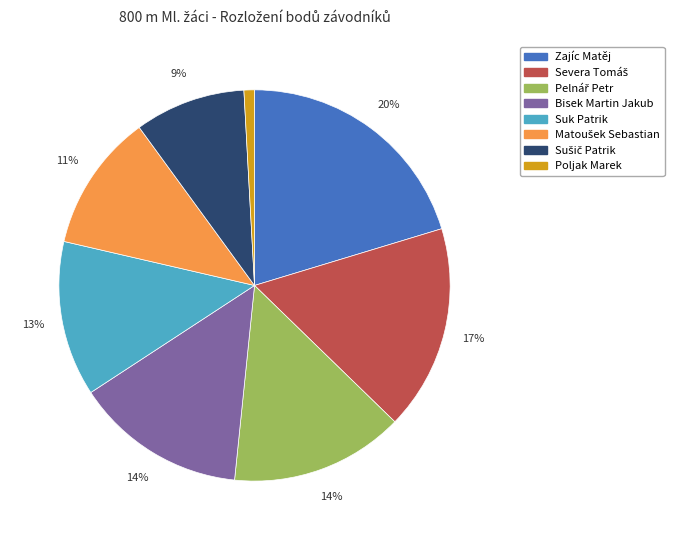

True or false: Poljak Marek accounts for 1% of the total.

True